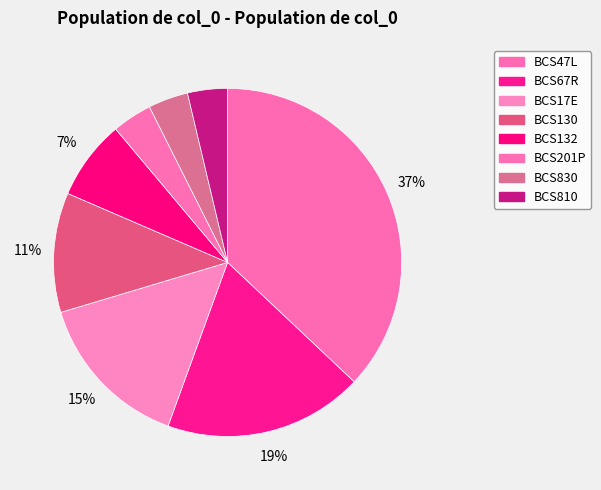

To the nearest percent, what is the combined percentage of BCS201P and BCS132?

11%